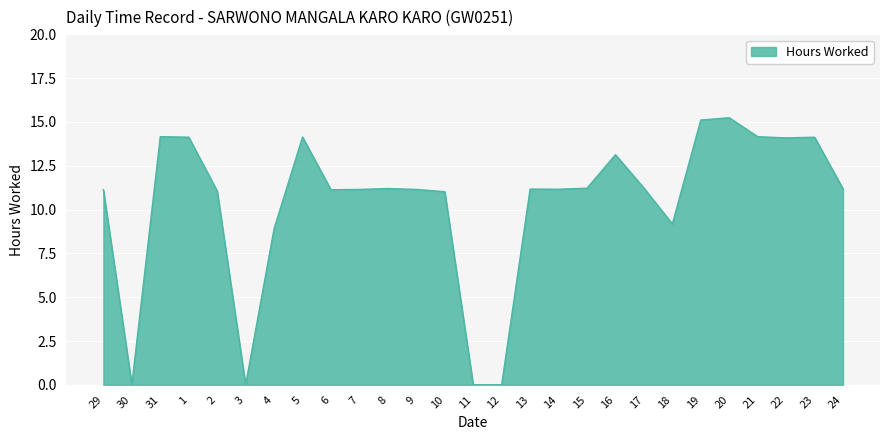

Between 16 and 22, which is larger?

22